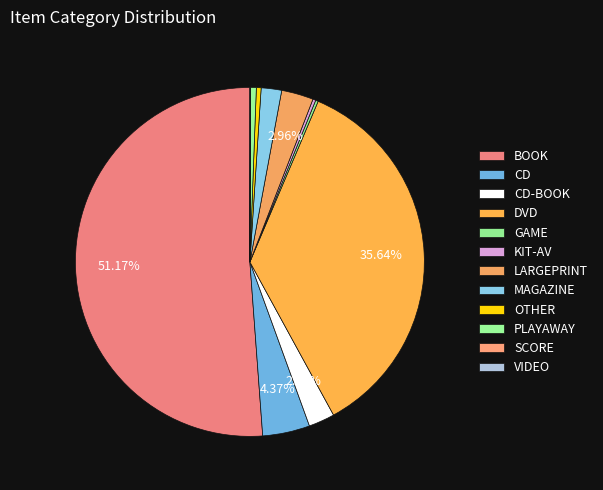

Combined, do GAME and PLAYAWAY account for over 50%?

No